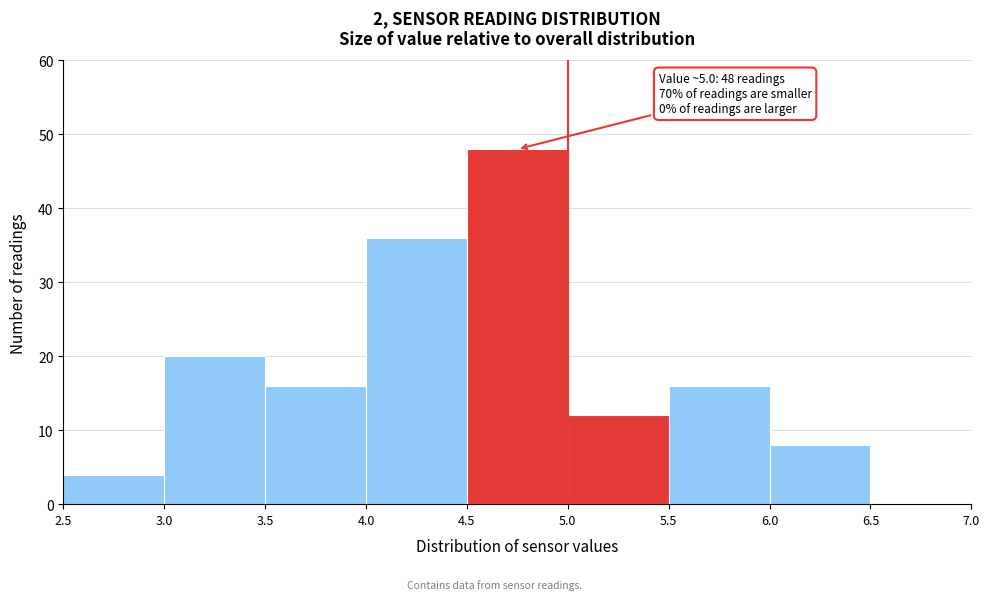

Which range on the x-axis has the tallest bar?

4.5 to 5.0